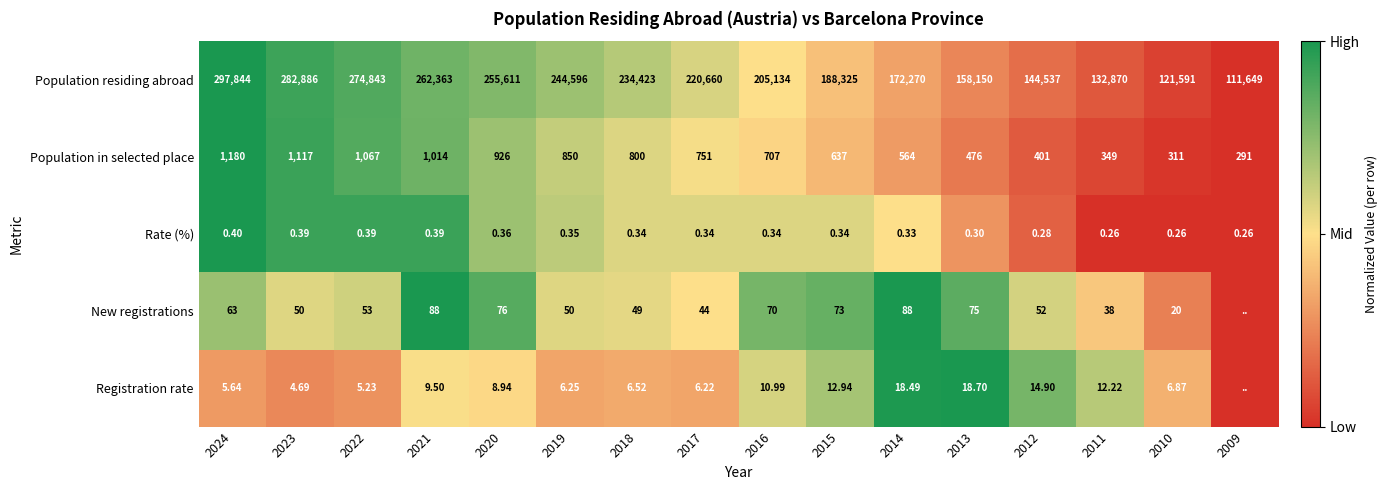

Is the value of Population in selected place at 2021 greater than the value of Rate (%) at 2024?

Yes